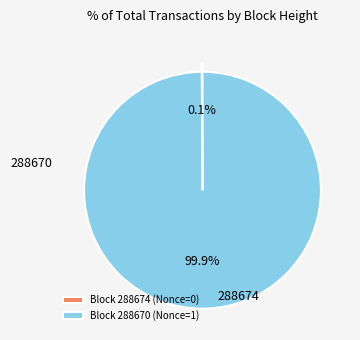

Which slice represents more than half of the pie?

Block 288670 (Nonce=1)